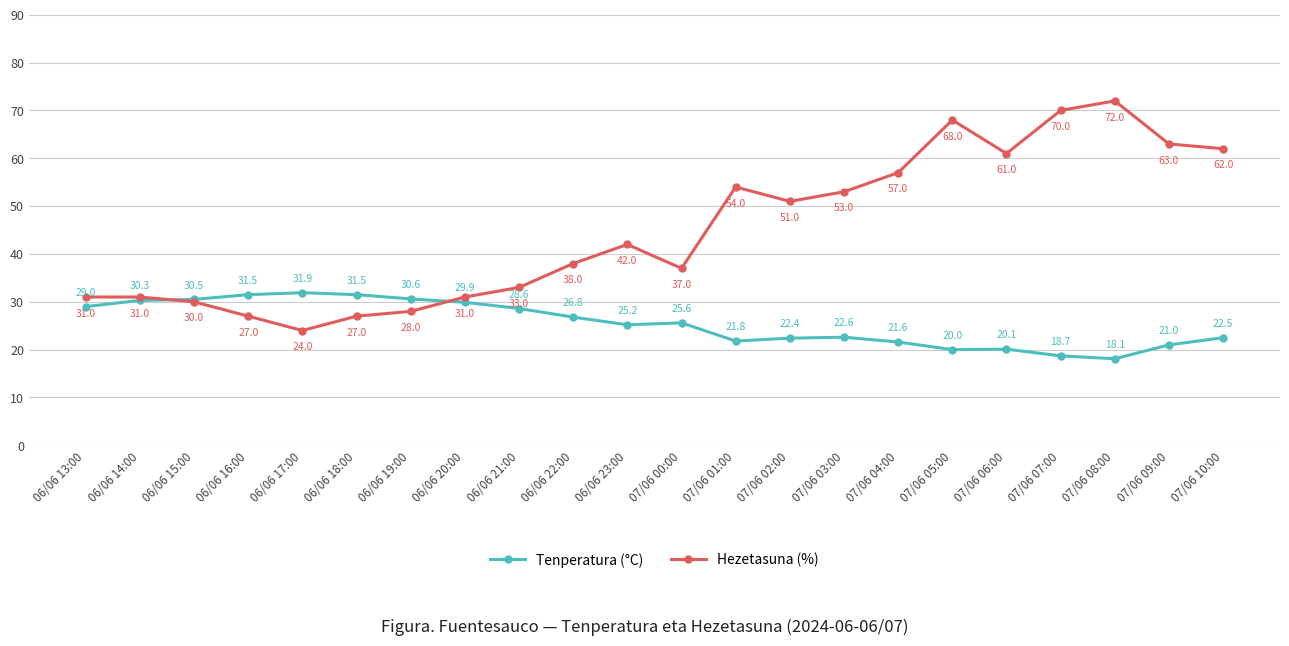

What is the value of the Hezetasuna (%) point at the 1st from the left?

31.0